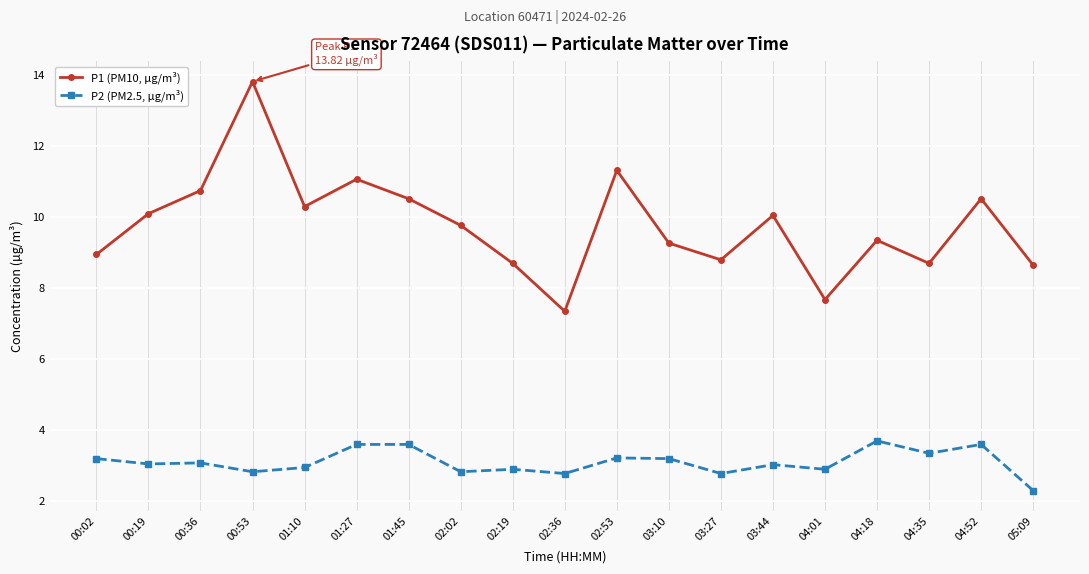

Rank the series by their average value, from lowest to highest.

P2 (PM2.5, µg/m³), P1 (PM10, µg/m³)